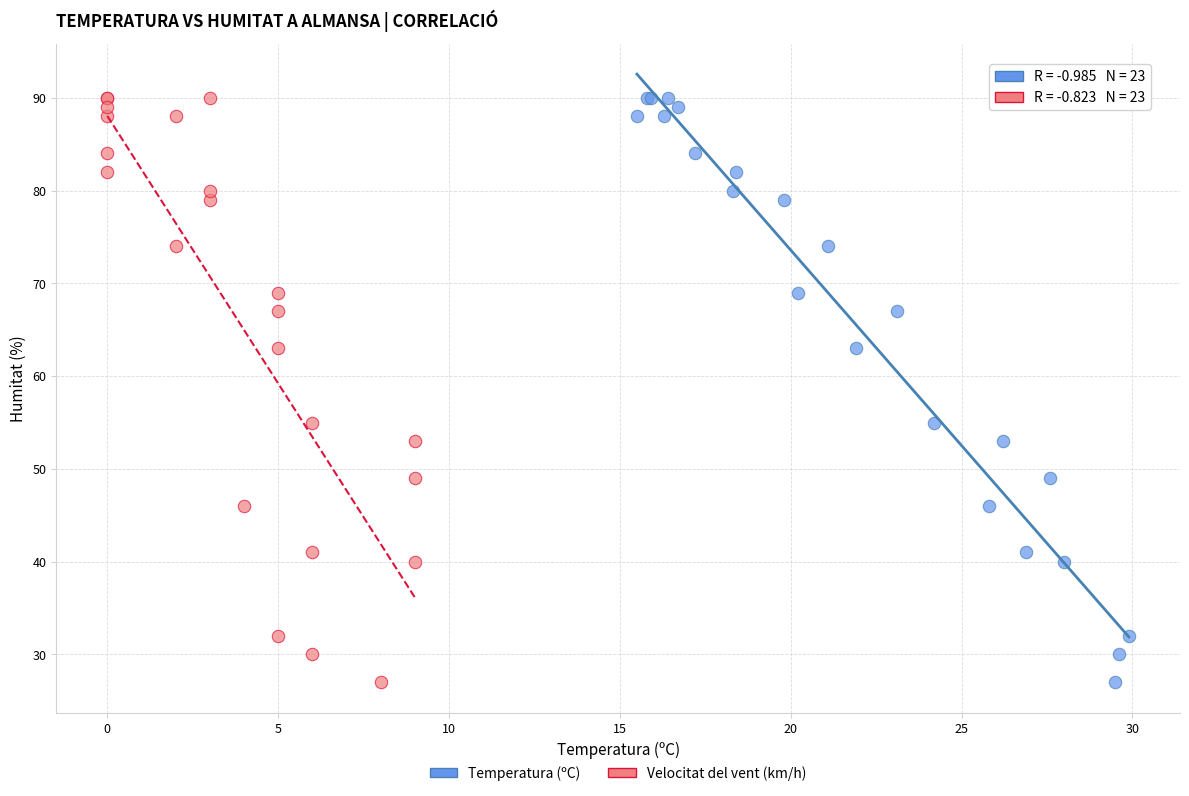

What are all the series names shown in the legend?

Temperatura (ºC), Velocitat del vent (km/h)